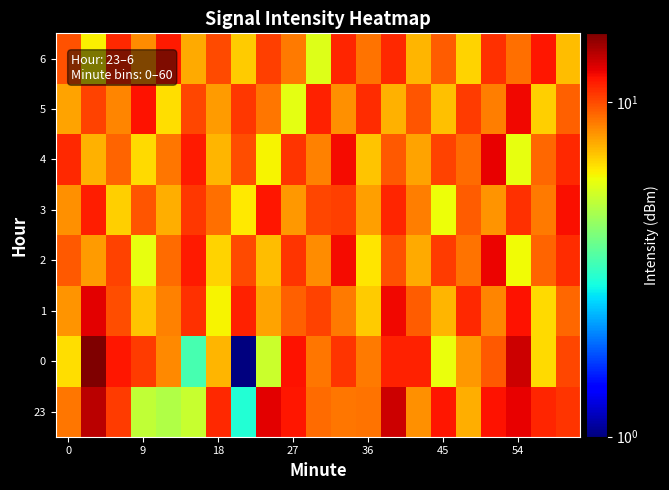

How many categories are shown in the chart?

21